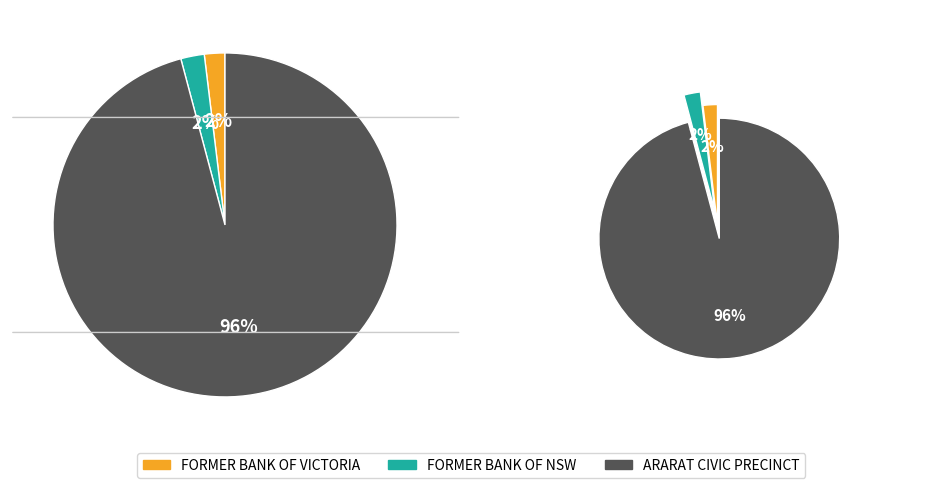

Combined, do FORMER BANK OF NSW and FORMER BANK OF VICTORIA account for over 50%?

No